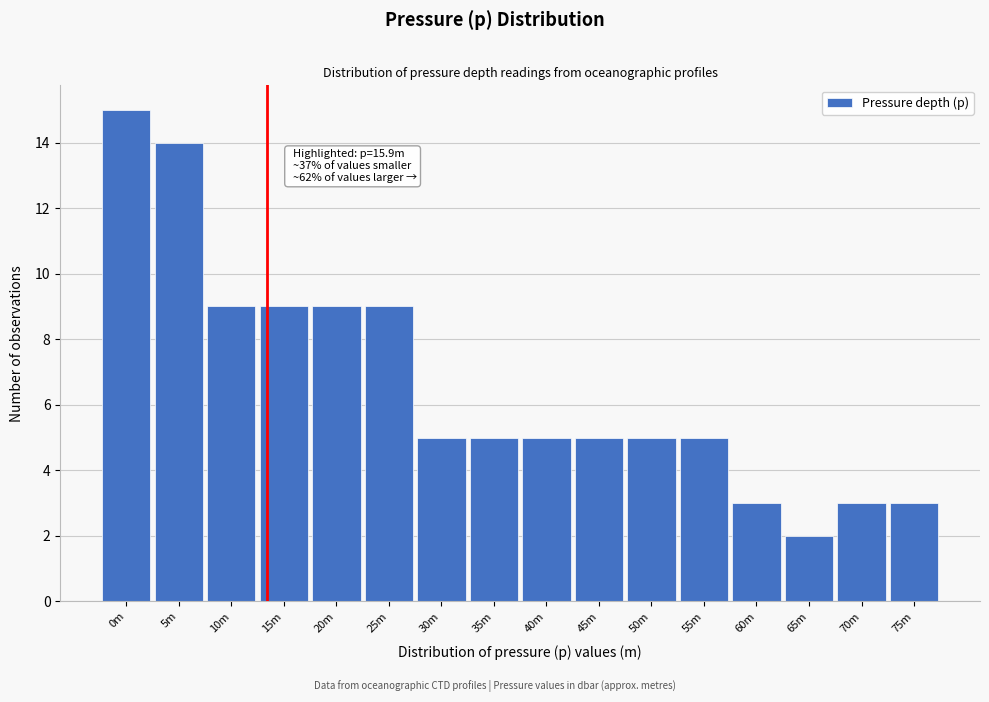

Reading left to right, extract all data points from this chart.

0m=15	5m=14	10m=9	15m=9	20m=9	25m=9	30m=5	35m=5	40m=5	45m=5	50m=5	55m=5	60m=3	65m=2	70m=3	75m=3